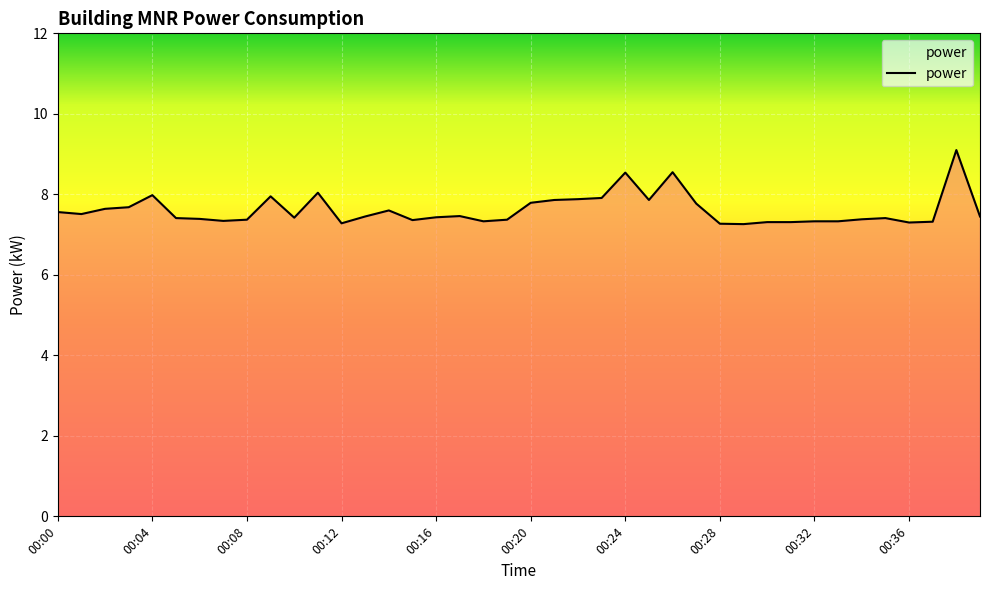

What is the minimum value shown in the chart?

7.3